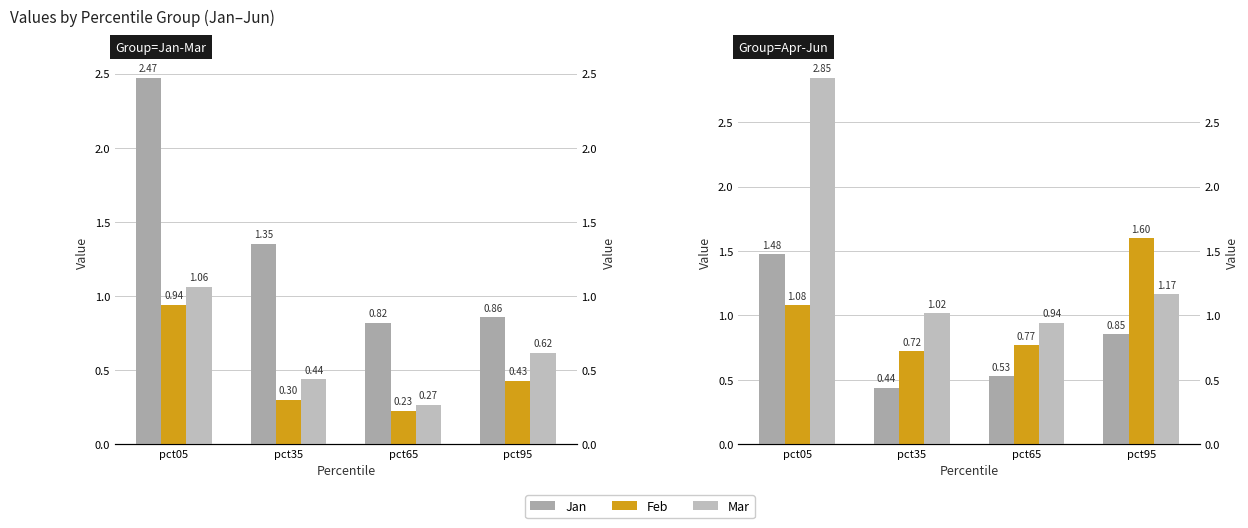

Which has a higher value, pct65 or pct95?

pct95